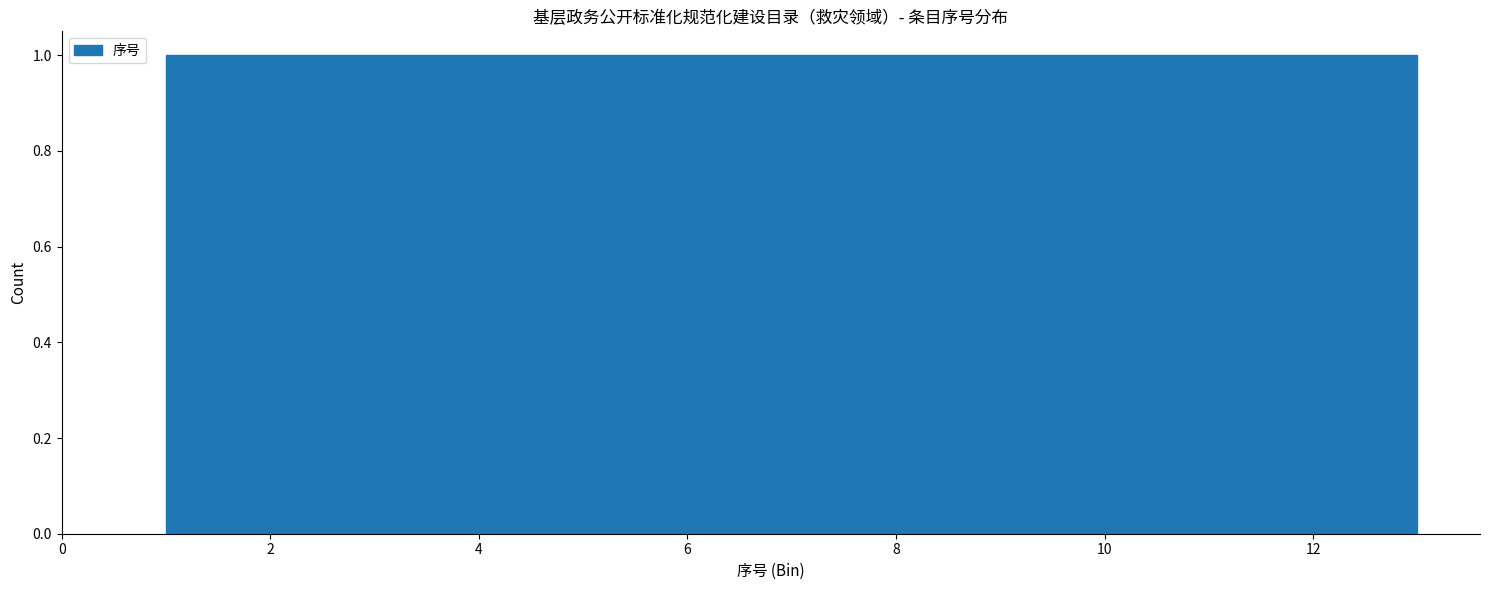

Reading left to right, transcribe this chart: for each bar, give the range it covers on the x-axis and its height. Neither the bar edges nor the heights are printed on the chart, so give them approximately, as read against the axes.

1.0 to 2.0: 1
2.0 to 2.8: 1
2.8 to 3.8: 1
3.8 to 4.6: 1
4.6 to 5.6: 1
5.6 to 6.6: 1
6.6 to 7.4: 1
7.4 to 8.4: 1
8.4 to 9.4: 1
9.4 to 10.2: 1
10.2 to 11.2: 1
11.2 to 12.0: 1
12.0 to 13.0: 1